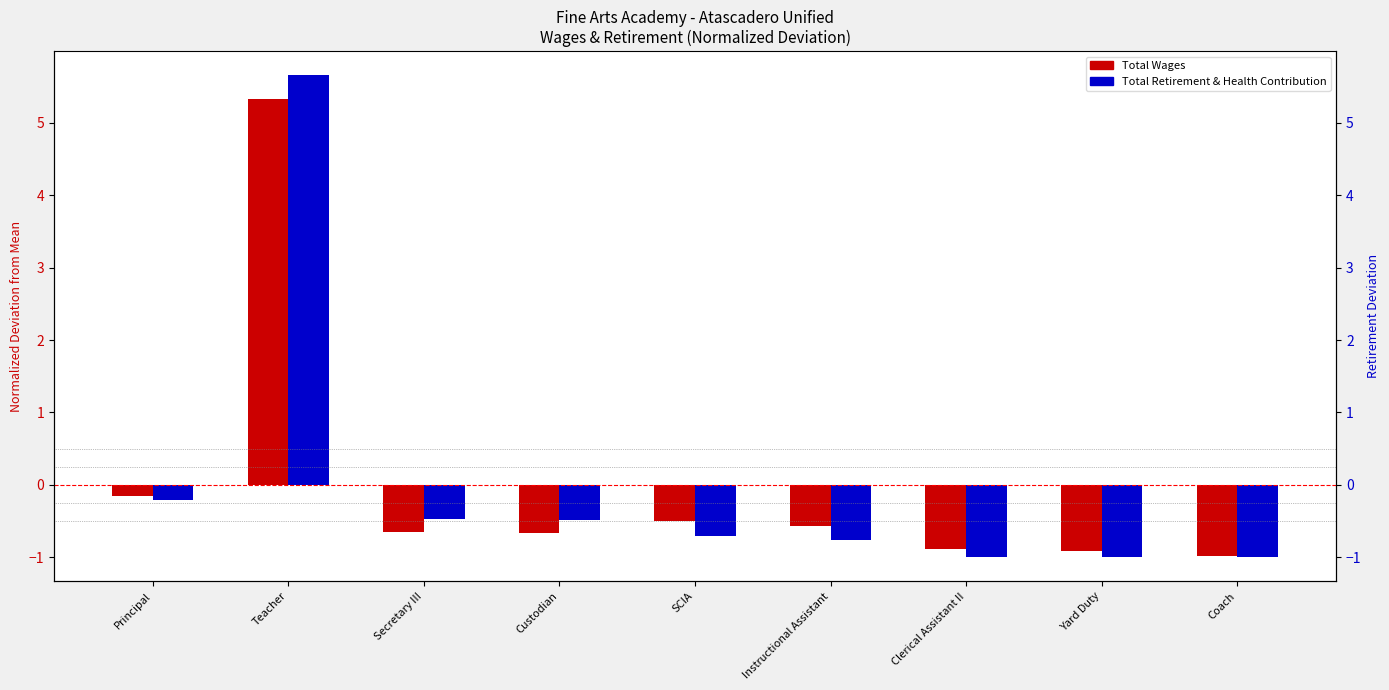

At Coach, list the series in order from smallest to largest.

Total Retirement & Health Contribution, Total Wages